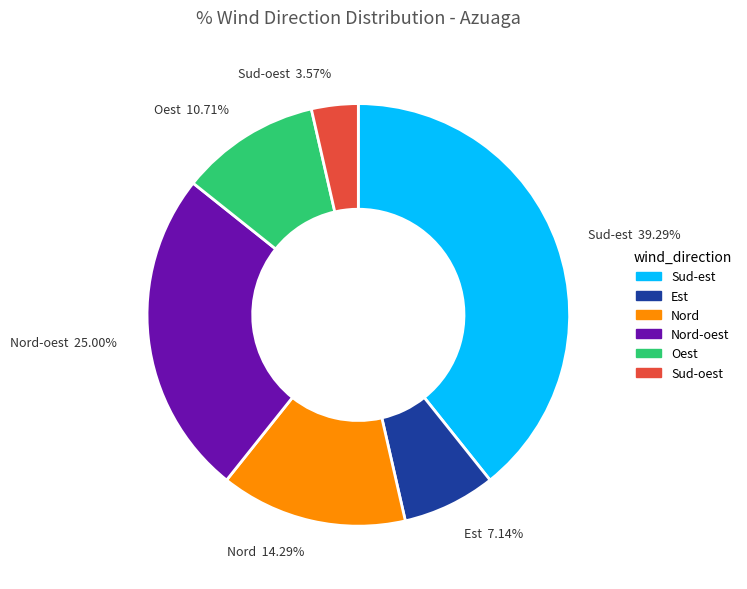

Count the number of slices in the pie.

6